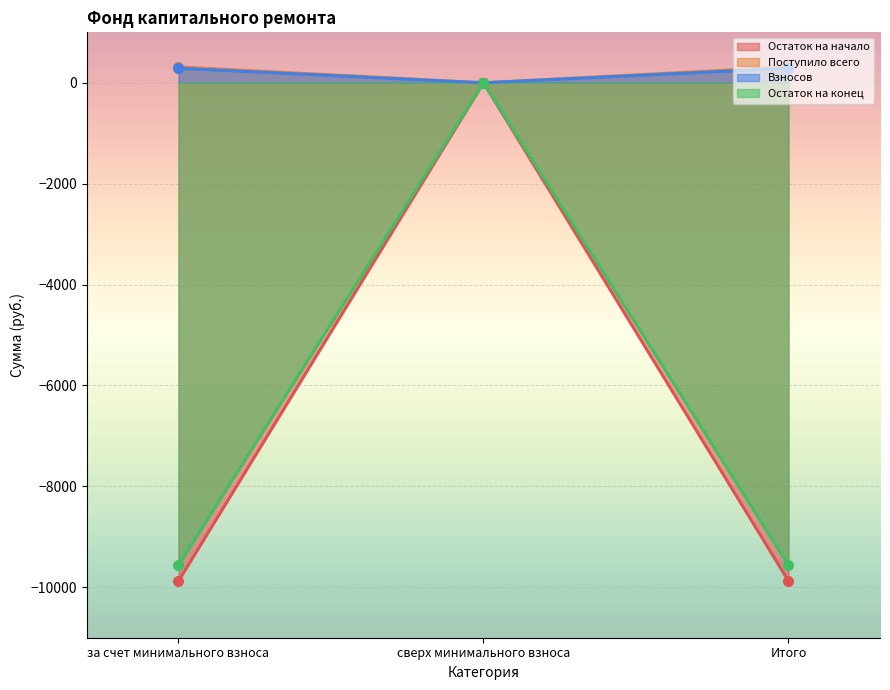

True or false: Остаток на конец has a value of 4498.6 at сверх минимального взноса.

False